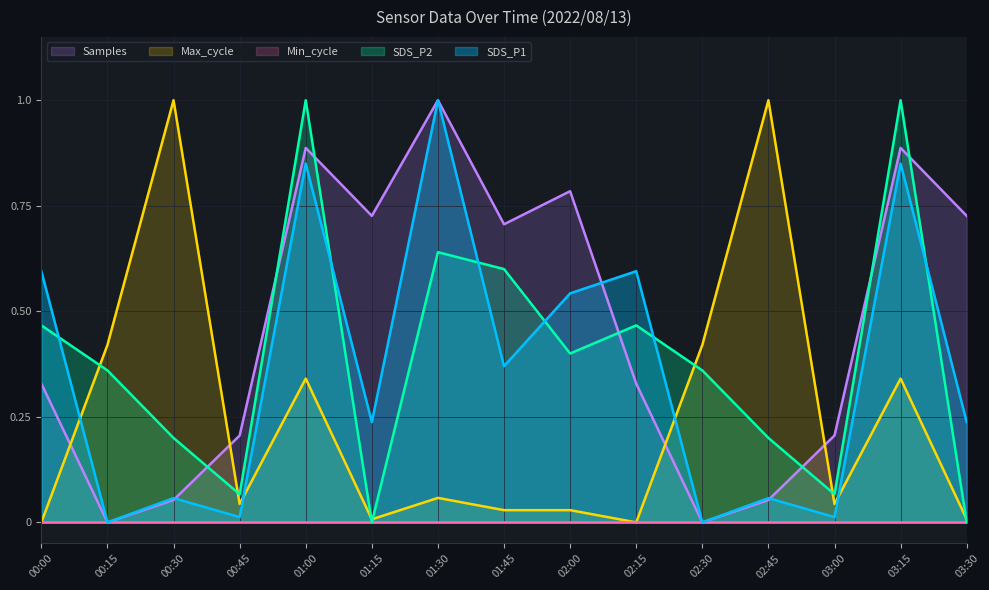

After their last crossing, which series has the higher values: SDS_P1 or SDS_P2?

SDS_P1